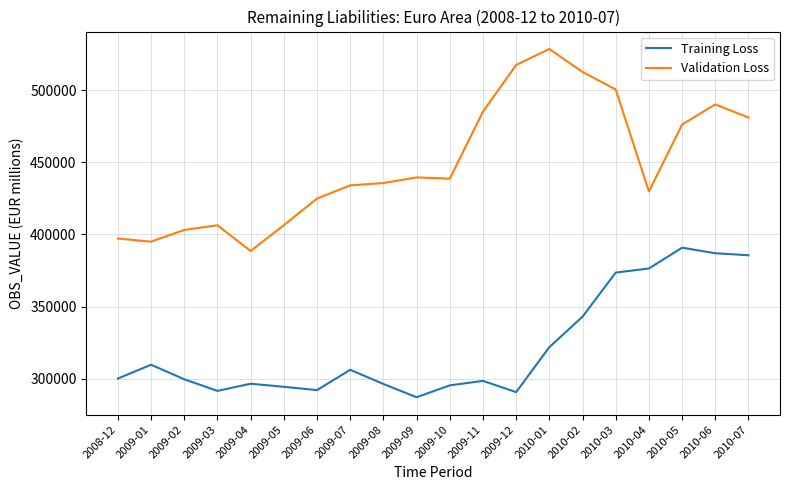

What is the difference between the highest and lowest values at 2010-05?

85314.2